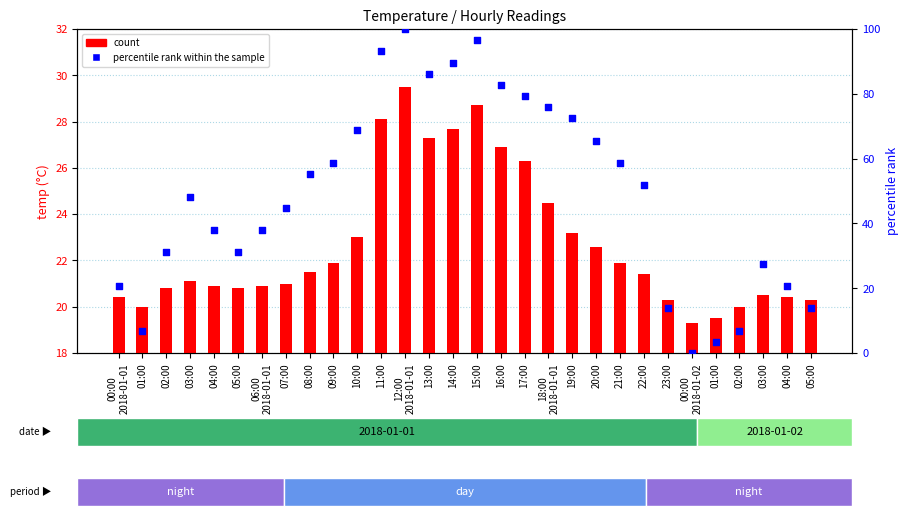

Is the value of percentile rank within the sample at 17:00 greater than the value of count at 05:00?

Yes